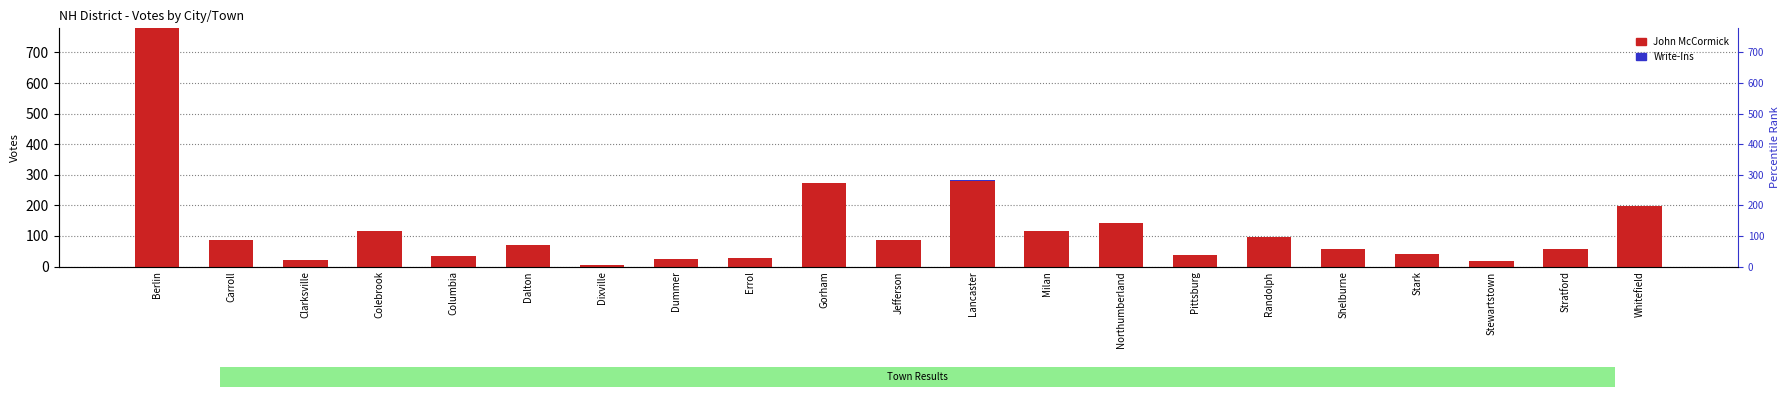

Between Dixville and Whitefield, which series saw the biggest shift?

John McCormick